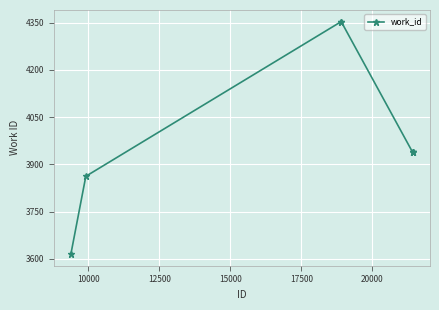

What is the difference between the maximum and second lowest values?

491